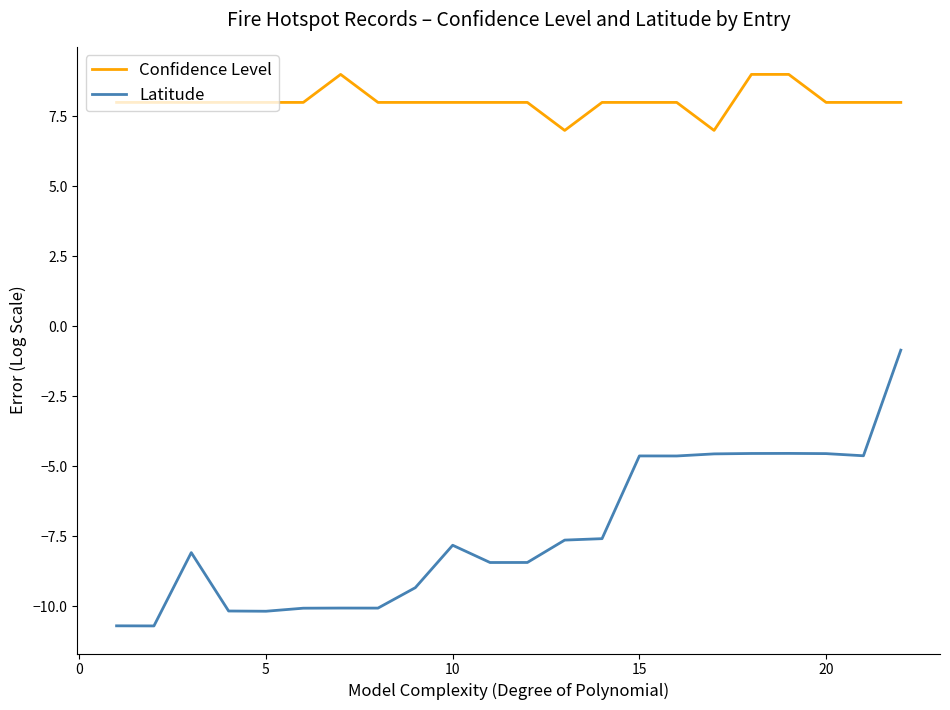

True or false: Confidence Level and Latitude intersect in this chart.

False